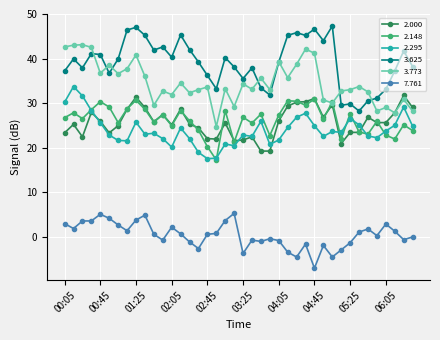

Which series has the largest total across all categories?

3.625